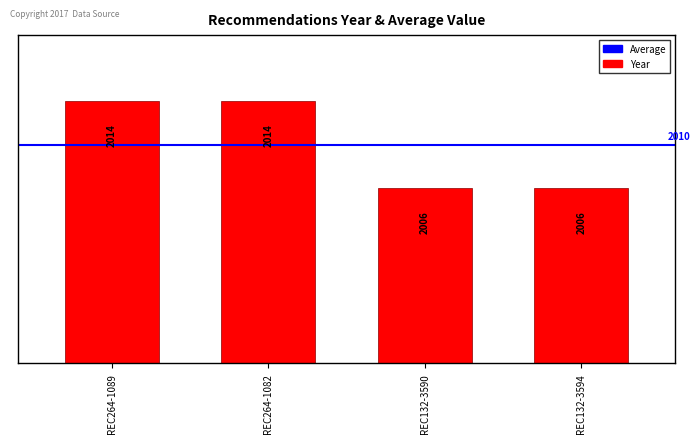

Is it true that the value at REC132-3590 is 2006?

True